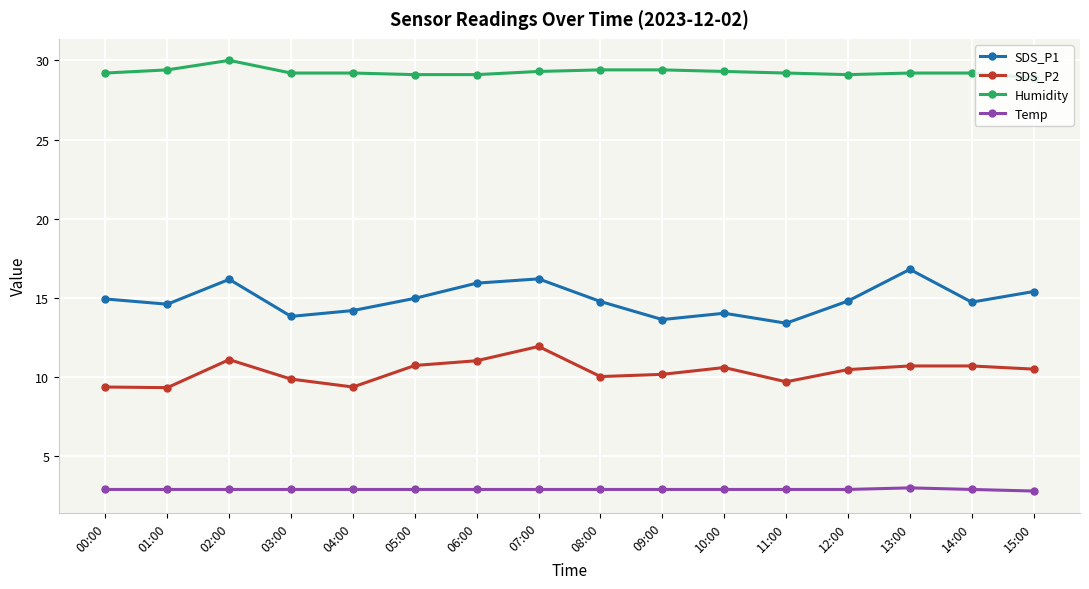

List the series in order of their overall mean, highest first.

Humidity, SDS_P1, SDS_P2, Temp